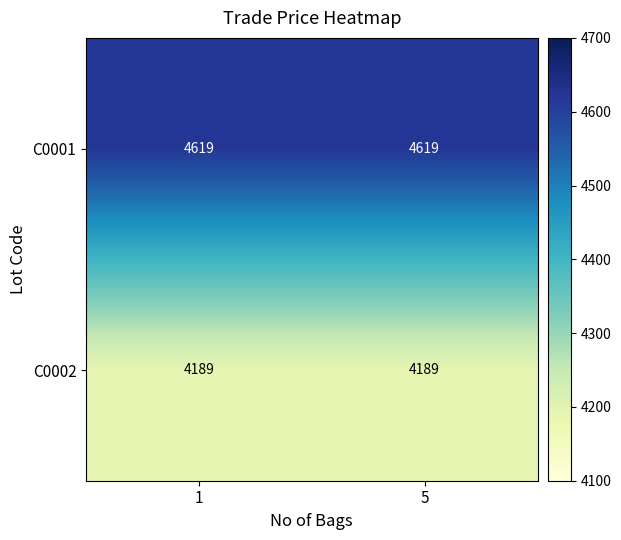

Read the C0001 value at 1.

4619